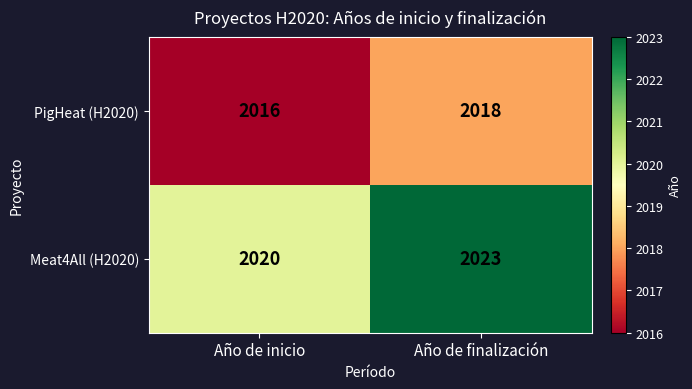

Is the value of PigHeat (H2020) at Año de inicio greater than the value of Meat4All (H2020) at Año de inicio?

No